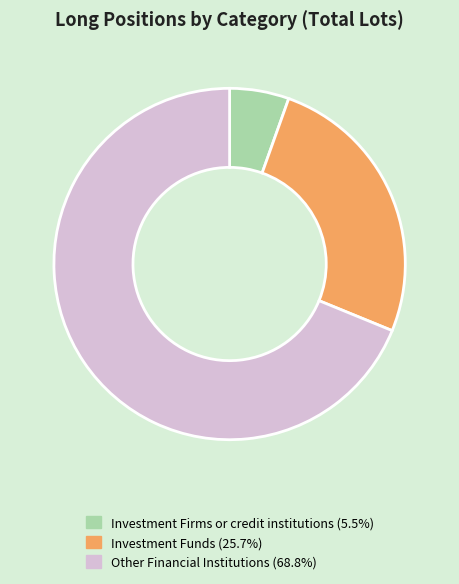

Does any single category account for the majority?

Yes